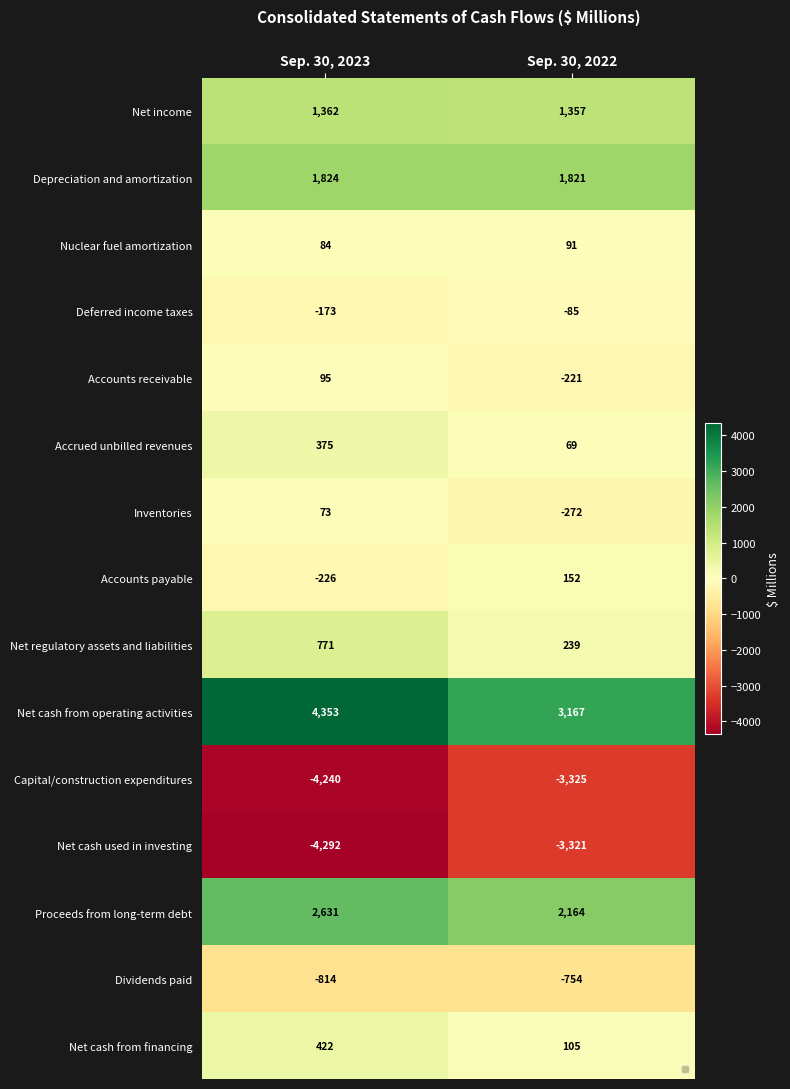

Reading left to right, transcribe all the data shown in this chart.

Net income: Sep. 30, 2023=1362	Sep. 30, 2022=1357
Depreciation and amortization: Sep. 30, 2023=1824	Sep. 30, 2022=1821
Nuclear fuel amortization: Sep. 30, 2023=84	Sep. 30, 2022=91
Deferred income taxes: Sep. 30, 2023=-173	Sep. 30, 2022=-85
Accounts receivable: Sep. 30, 2023=95	Sep. 30, 2022=-221
Accrued unbilled revenues: Sep. 30, 2023=375	Sep. 30, 2022=69
Inventories: Sep. 30, 2023=73	Sep. 30, 2022=-272
Accounts payable: Sep. 30, 2023=-226	Sep. 30, 2022=152
Net regulatory assets and liabilities: Sep. 30, 2023=771	Sep. 30, 2022=239
Net cash from operating activities: Sep. 30, 2023=4353	Sep. 30, 2022=3167
Capital/construction expenditures: Sep. 30, 2023=-4240	Sep. 30, 2022=-3325
Net cash used in investing: Sep. 30, 2023=-4292	Sep. 30, 2022=-3321
Proceeds from long-term debt: Sep. 30, 2023=2631	Sep. 30, 2022=2164
Dividends paid: Sep. 30, 2023=-814	Sep. 30, 2022=-754
Net cash from financing: Sep. 30, 2023=422	Sep. 30, 2022=105